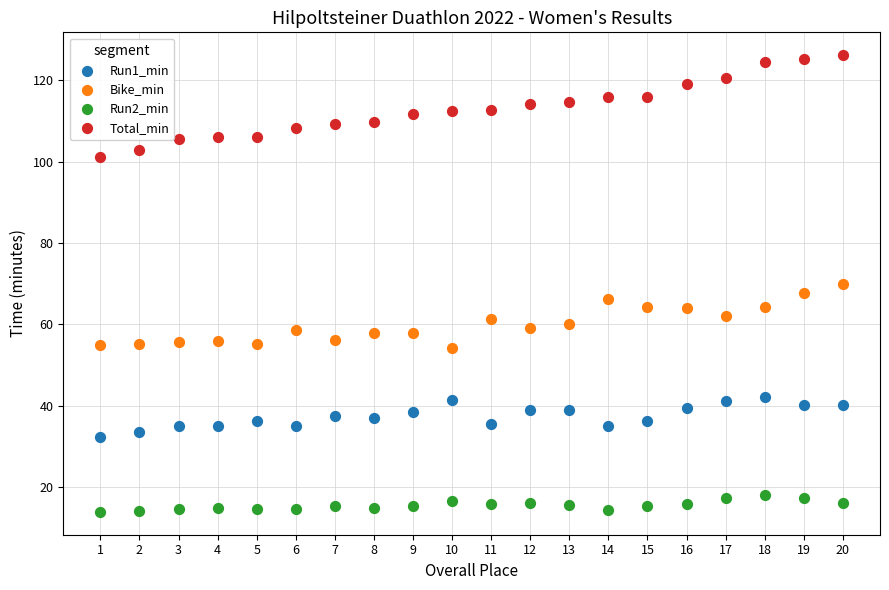

What are all the series names shown in the legend?

Run1_min, Bike_min, Run2_min, Total_min